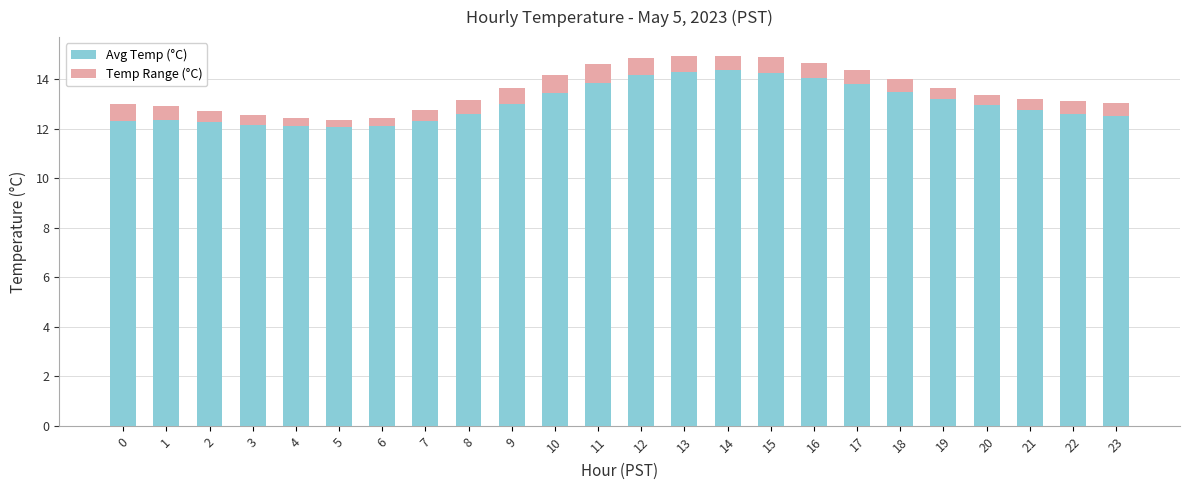

What is the sum of the Avg Temp (°C) values at 13 and 16?

28.4